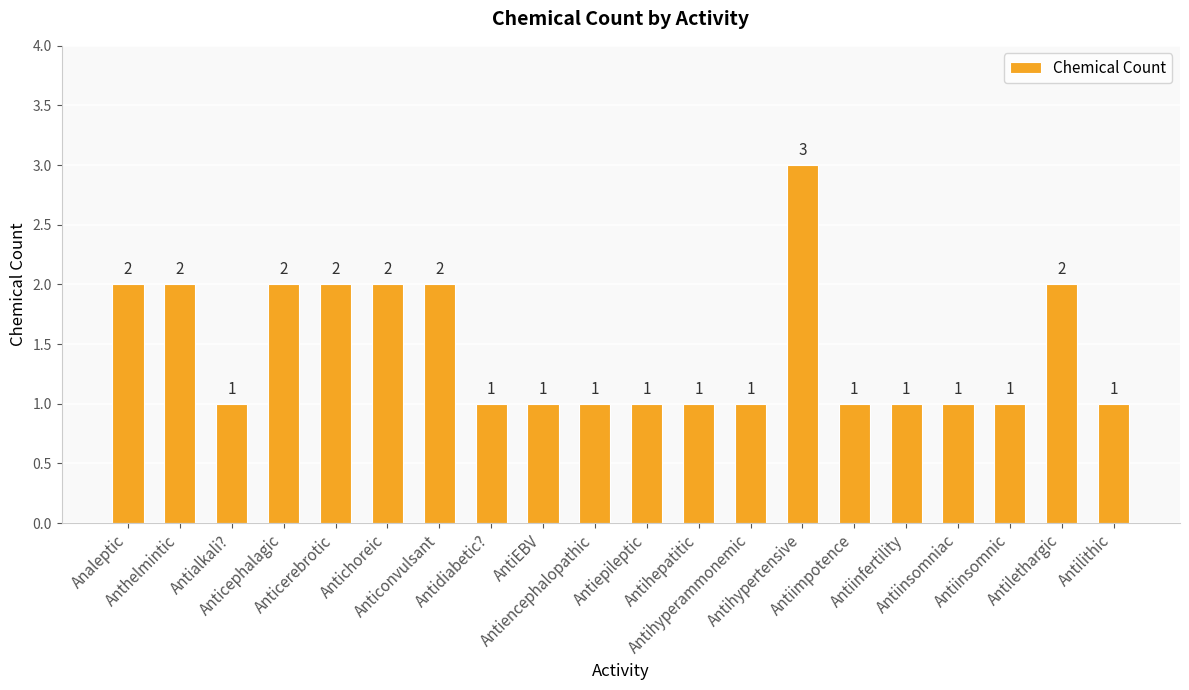

What is the difference between the maximum and minimum values?

2